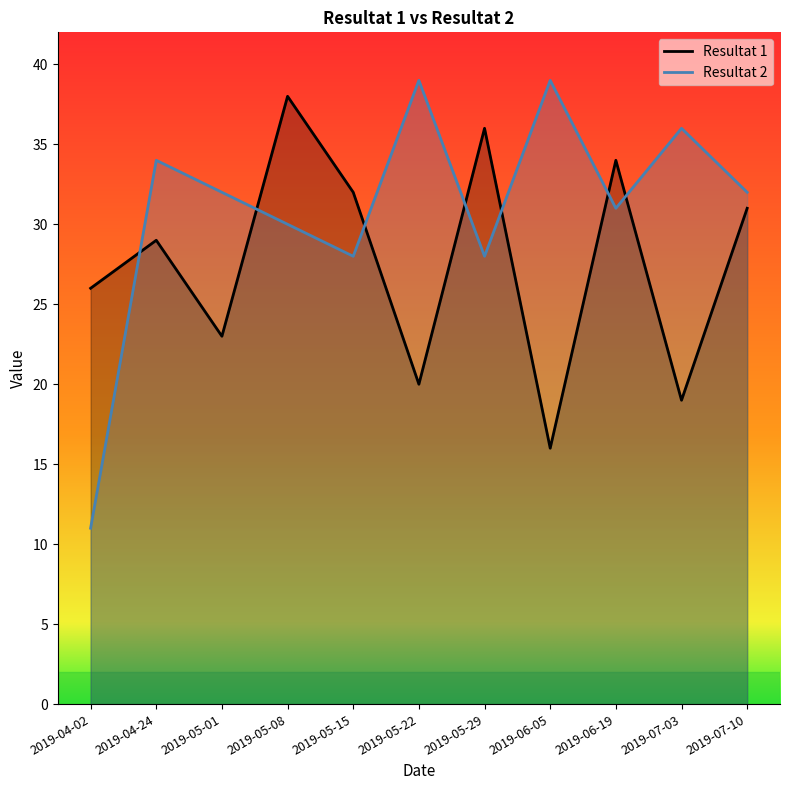

What is the sum of all Resultat 2 values?

340